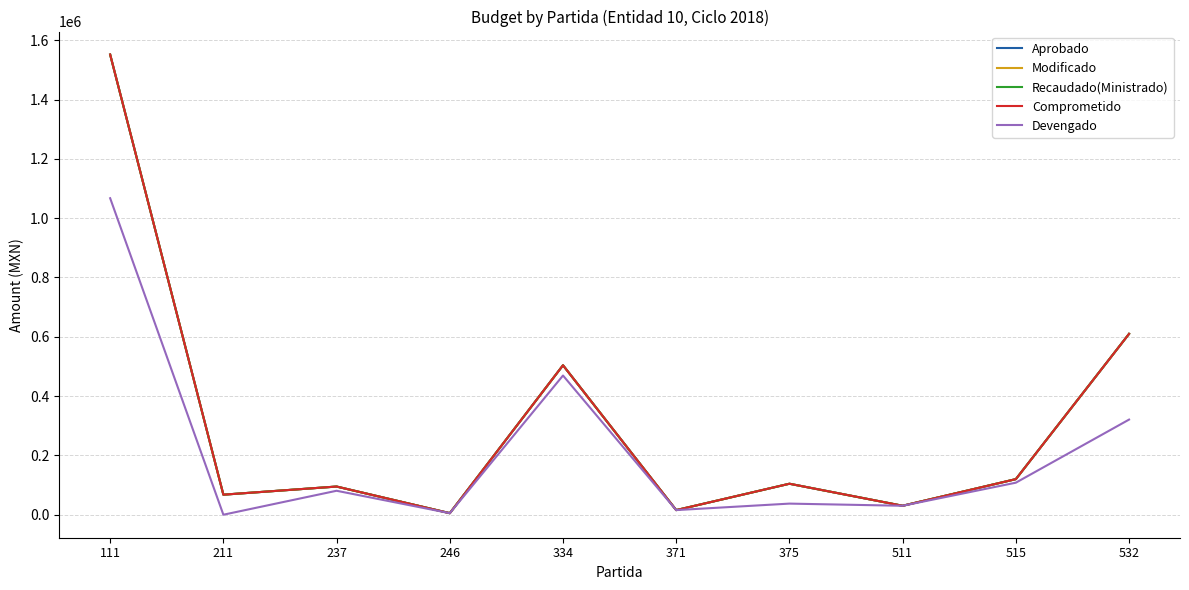

Is this an area chart (filled region under the line)?

No